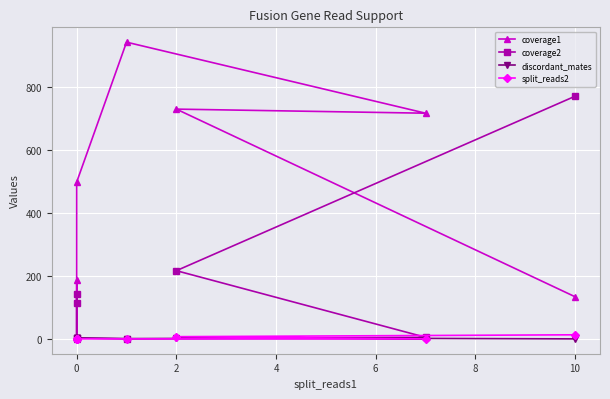

True or false: coverage2 and coverage1 intersect in this chart.

True